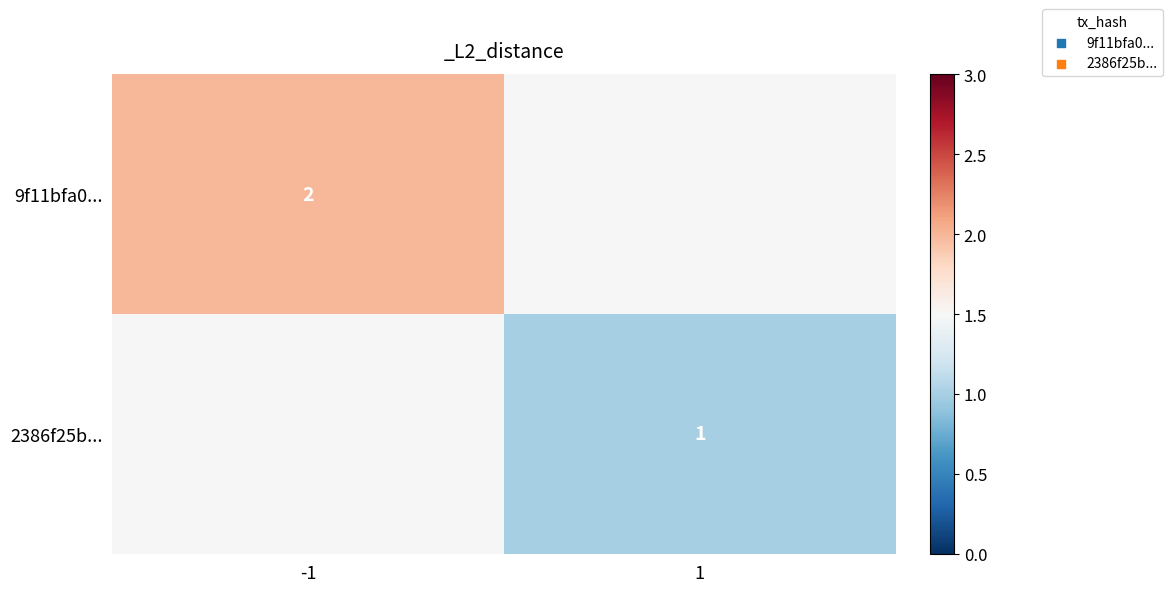

The value of 2386f25b... at 1 is 0.7. True or false?

False